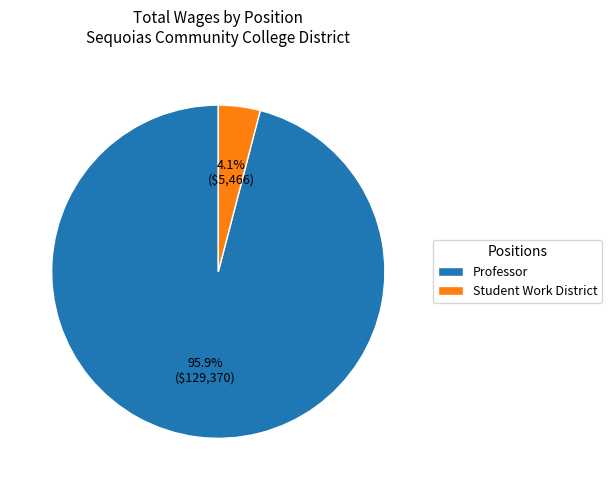

Which category has the smallest portion of the pie?

Student Work District